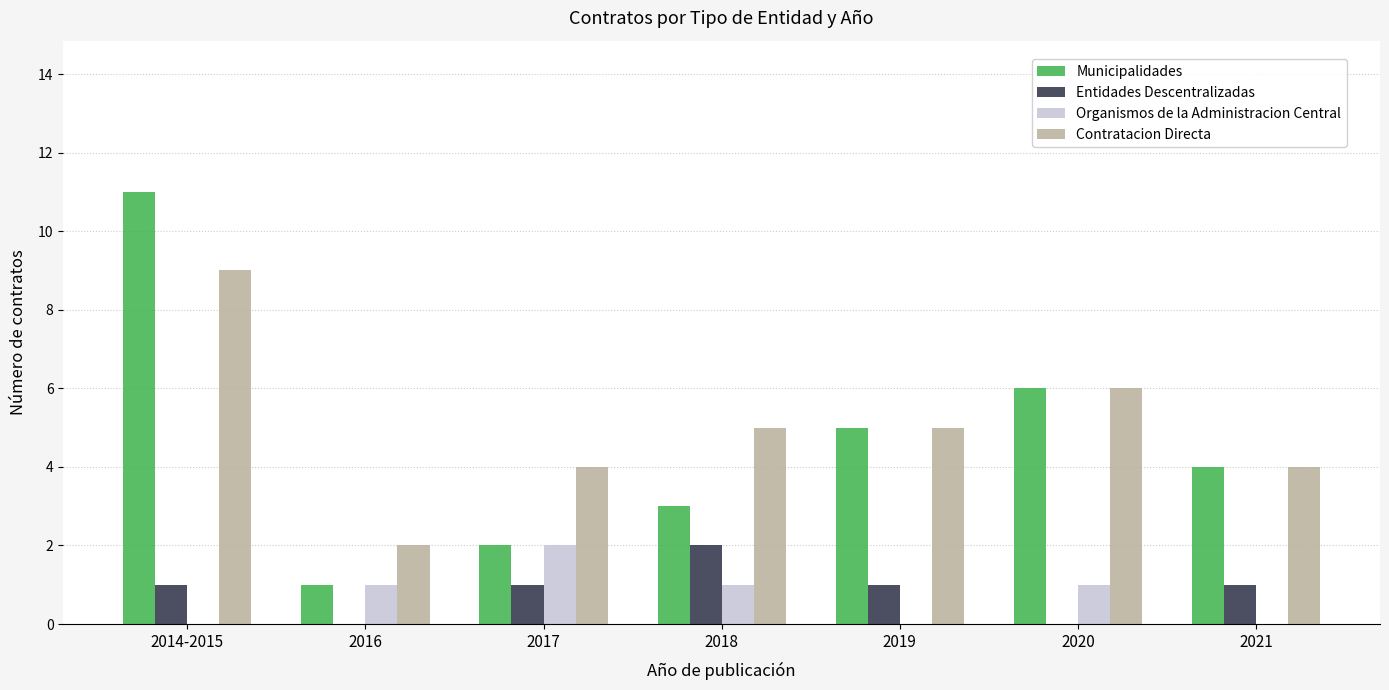

Is the value of Organismos de la Administracion Central at 2014-2015 greater than the value of Contratacion Directa at 2014-2015?

No